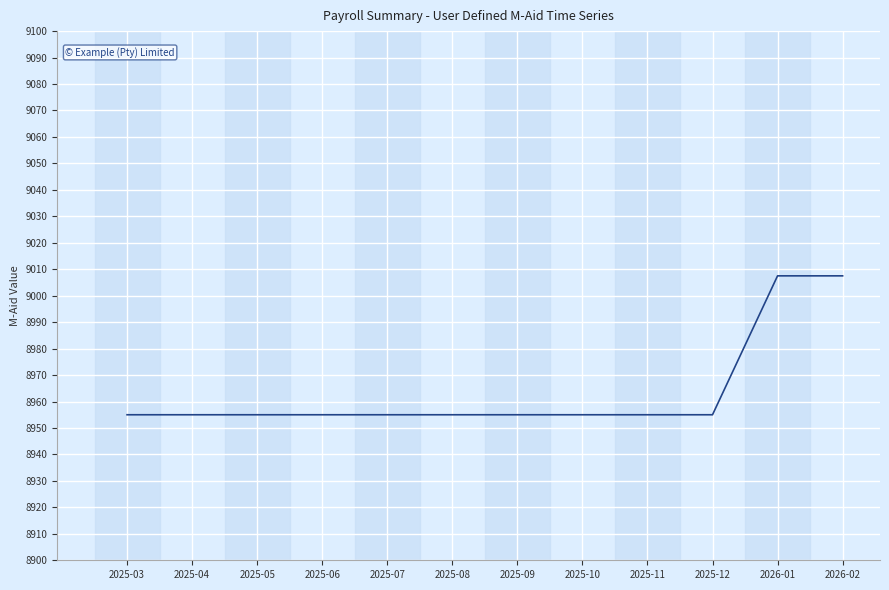

What position from the left is 2025-07?

5